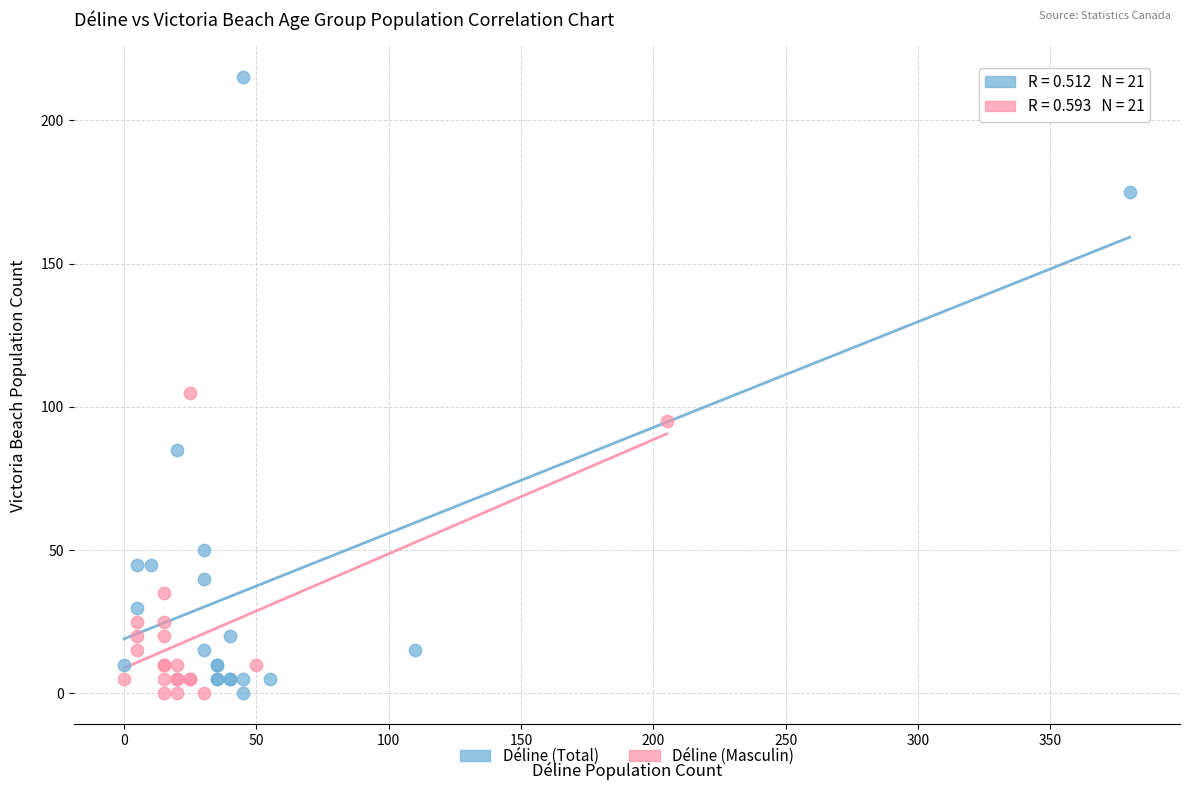

Which series reaches the maximum Y coordinate?

Déline (Total)